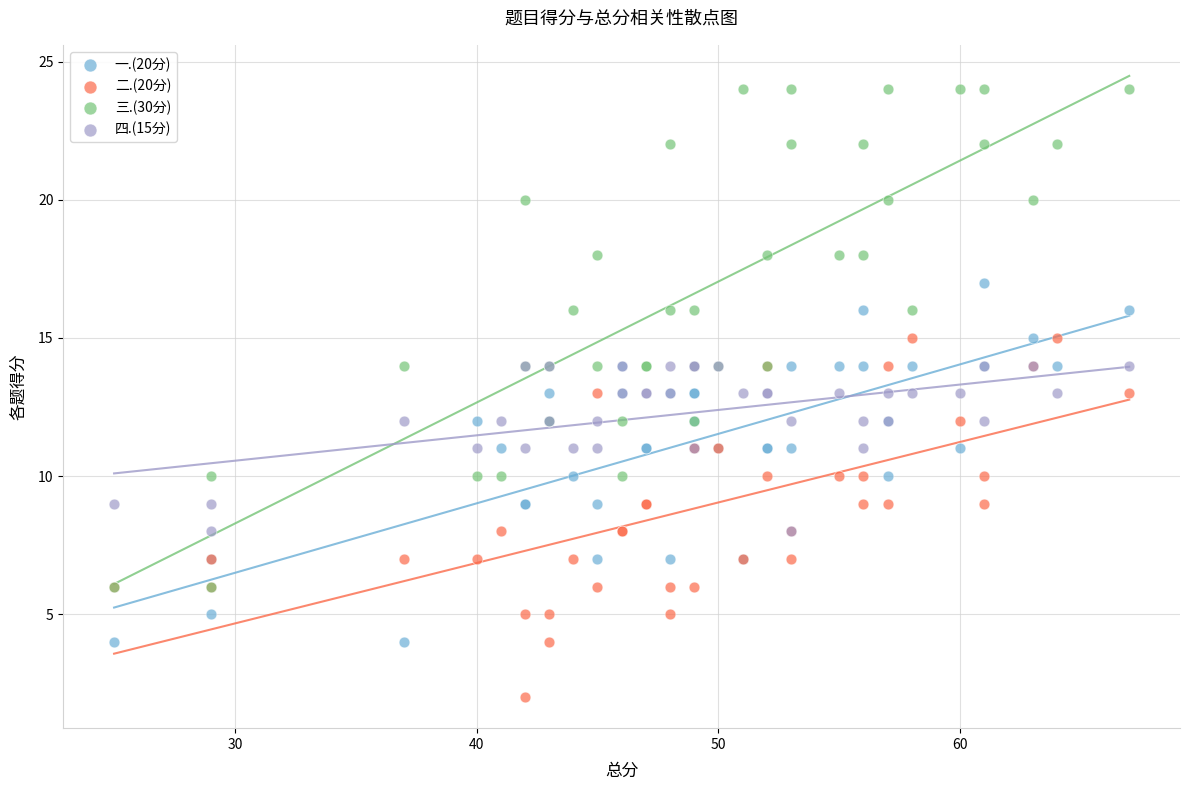

Which series has the largest Y range (max minus min)?

三.(30分)